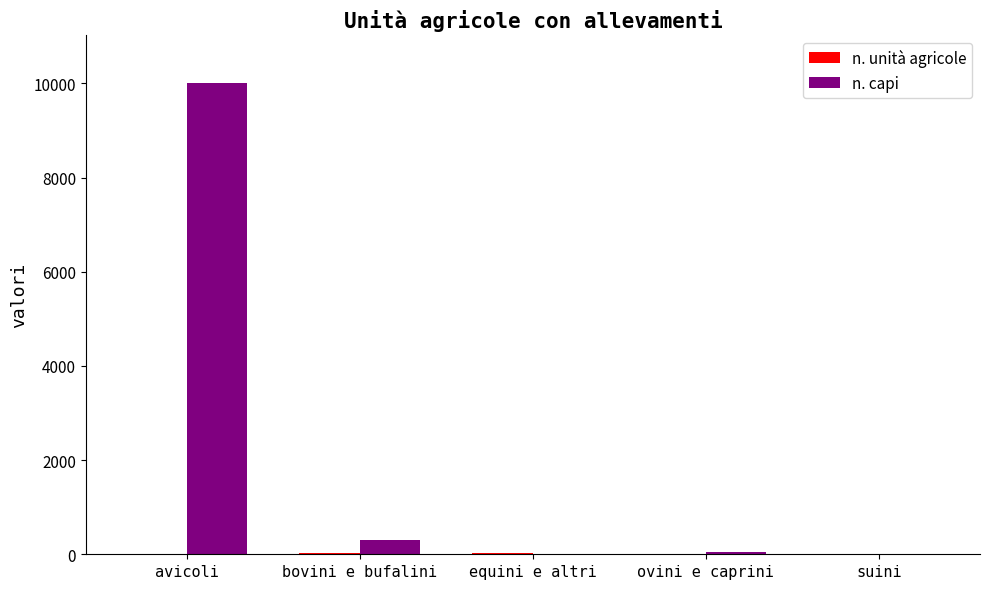

Does the chart contain stacked bars?

No